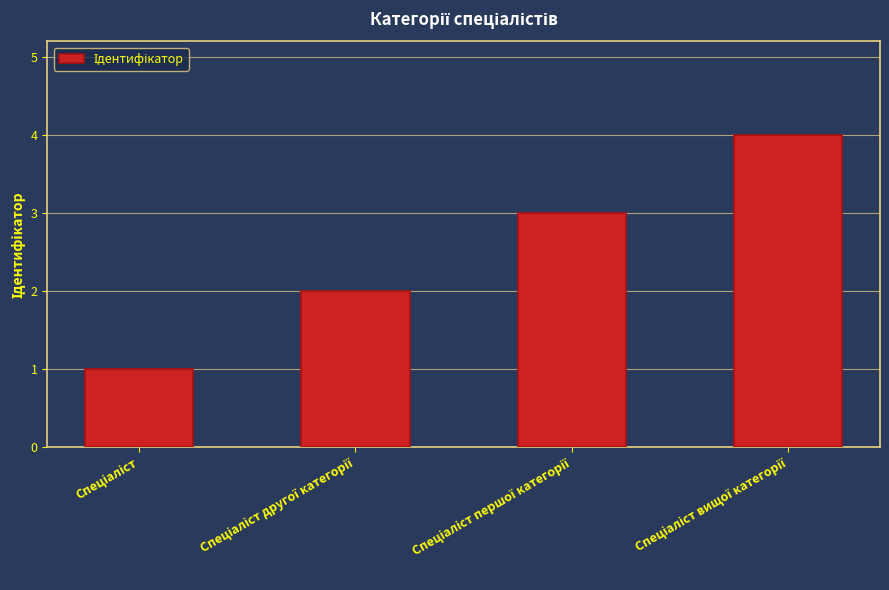

What is the sum of all values?

10